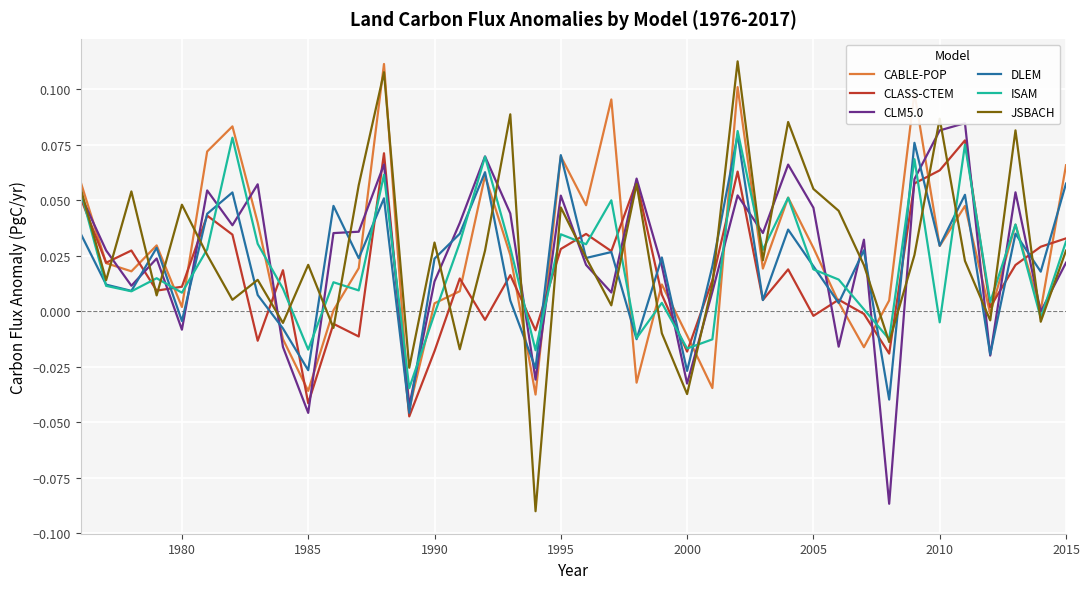

Where is the first local minimum for ISAM?

1985